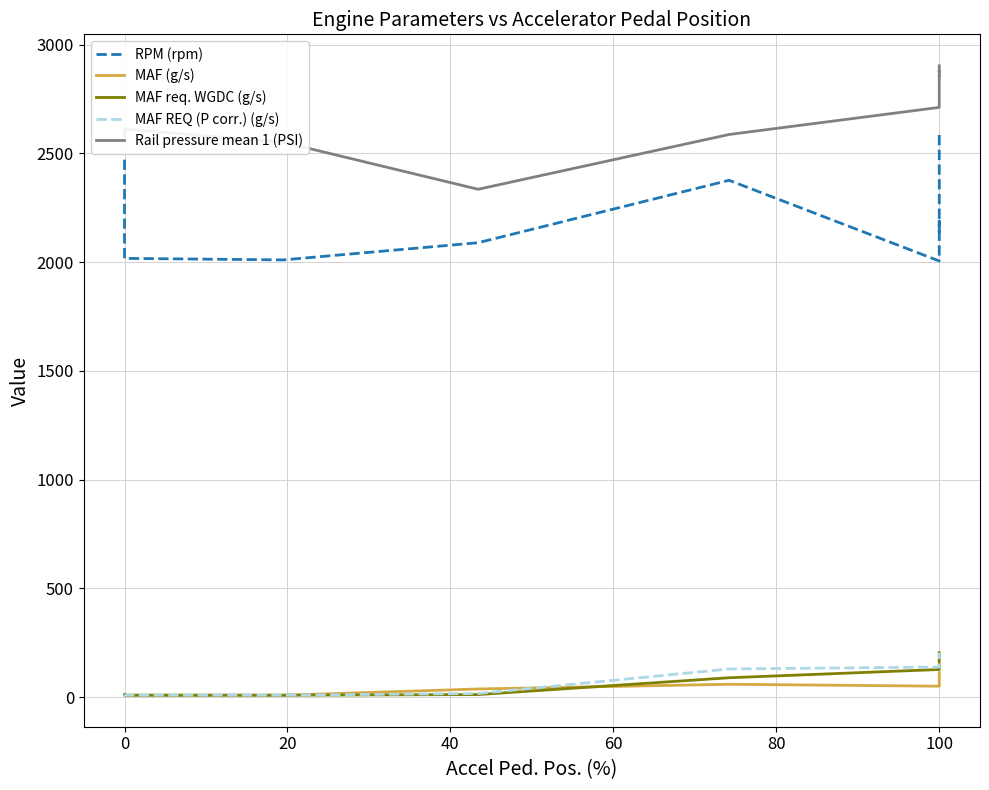

What is the average value of the MAF req. WGDC (g/s) series?

60.4